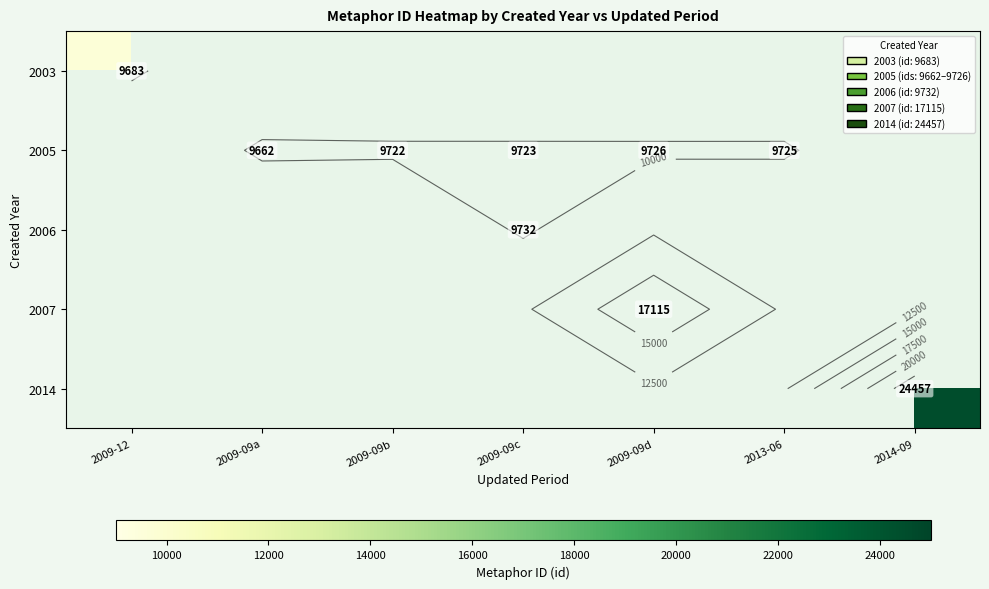

Which label corresponds to the smallest value in the chart?

2009-09a